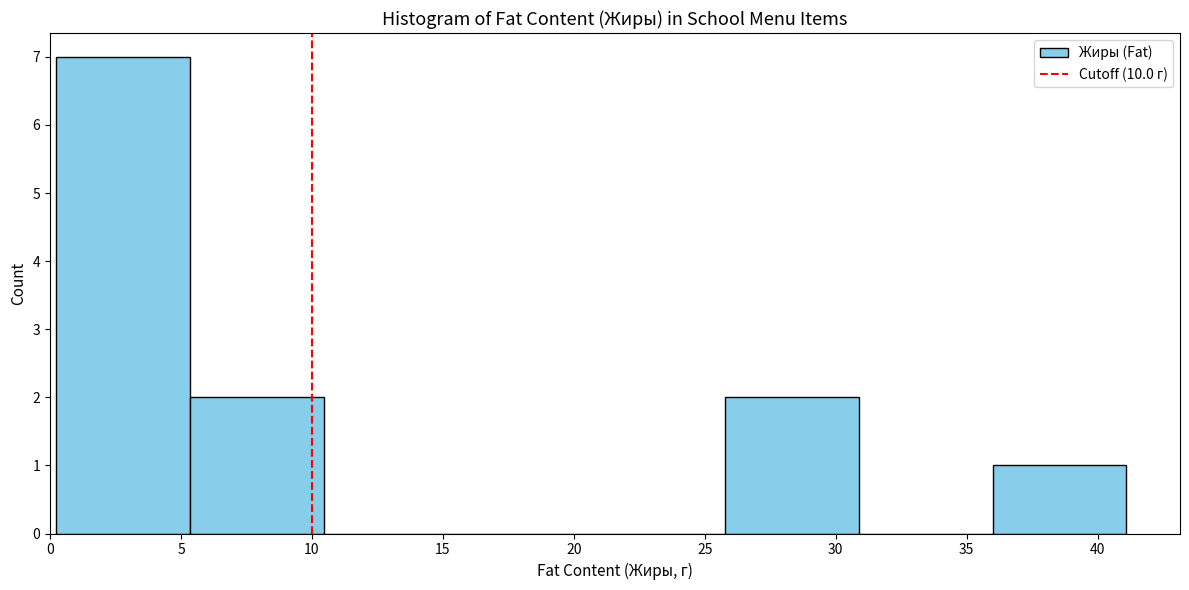

Reading left to right, transcribe this chart: for each bar, give the range it covers on the x-axis and its height. Neither the bar edges nor the heights are printed on the chart, so give them approximately, as read against the axes.

0.0 to 5.5: 7
5.5 to 10.5: 2
10.5 to 15.5: 0
15.5 to 20.5: 0
20.5 to 26.0: 0
26.0 to 31.0: 2
31.0 to 36.0: 0
36.0 to 41.0: 1